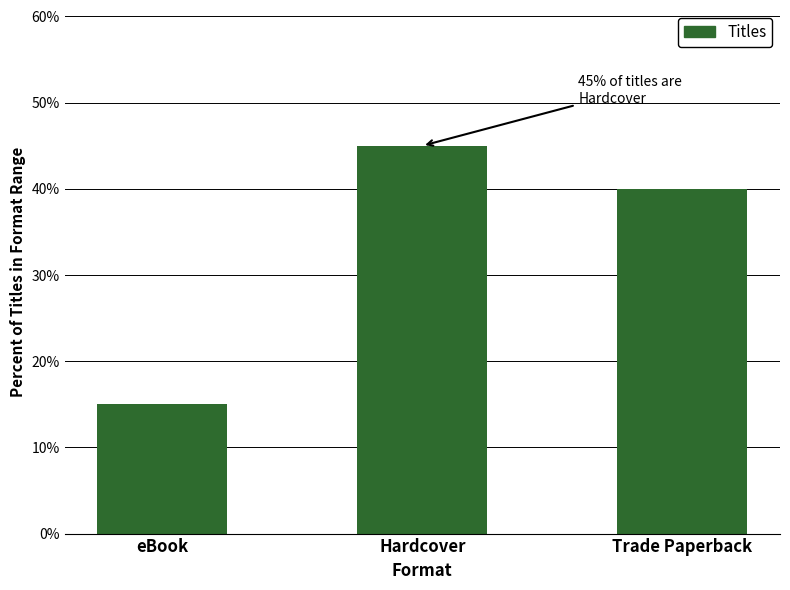

List the labels in order of value, smallest first.

eBook, Trade Paperback, Hardcover